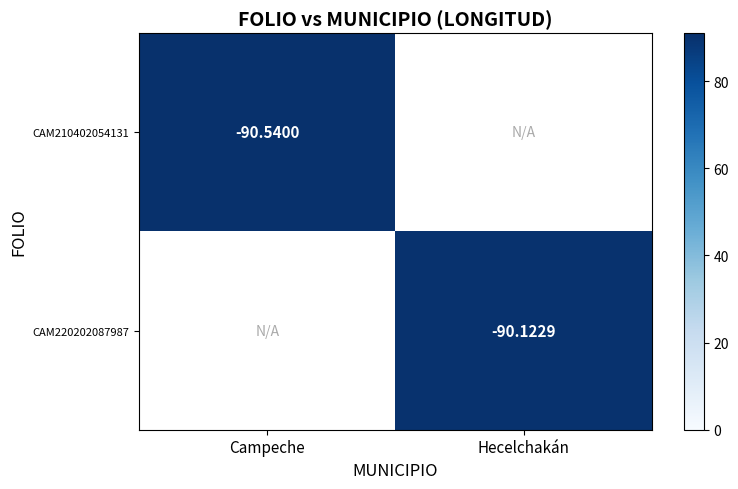

Is the value of CAM220202087987 at Hecelchakán greater than the value of CAM210402054131 at Campeche?

Yes